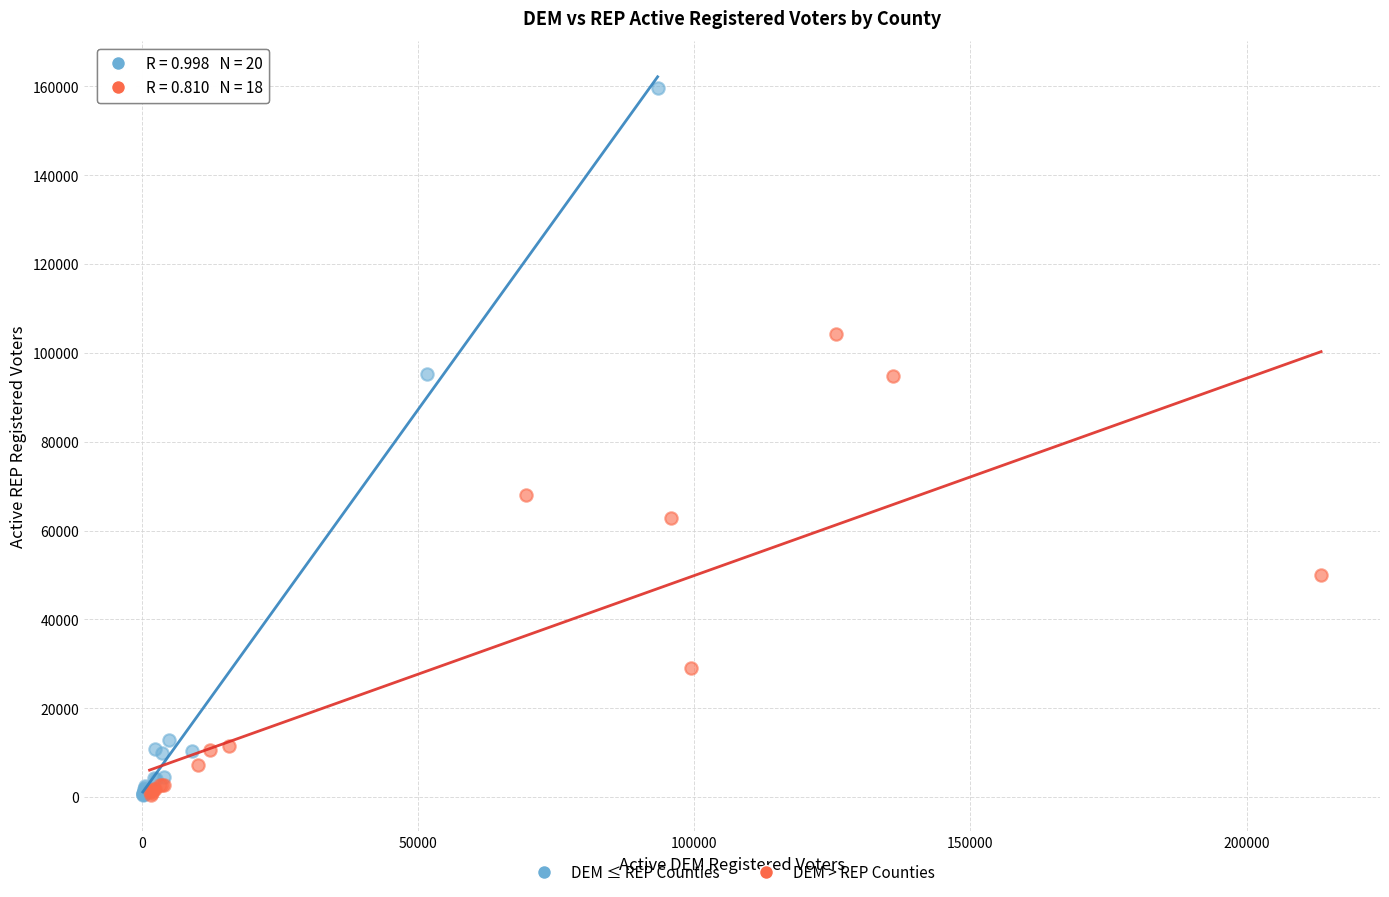

Which series has the widest spread of Y values?

DEM ≤ REP Counties